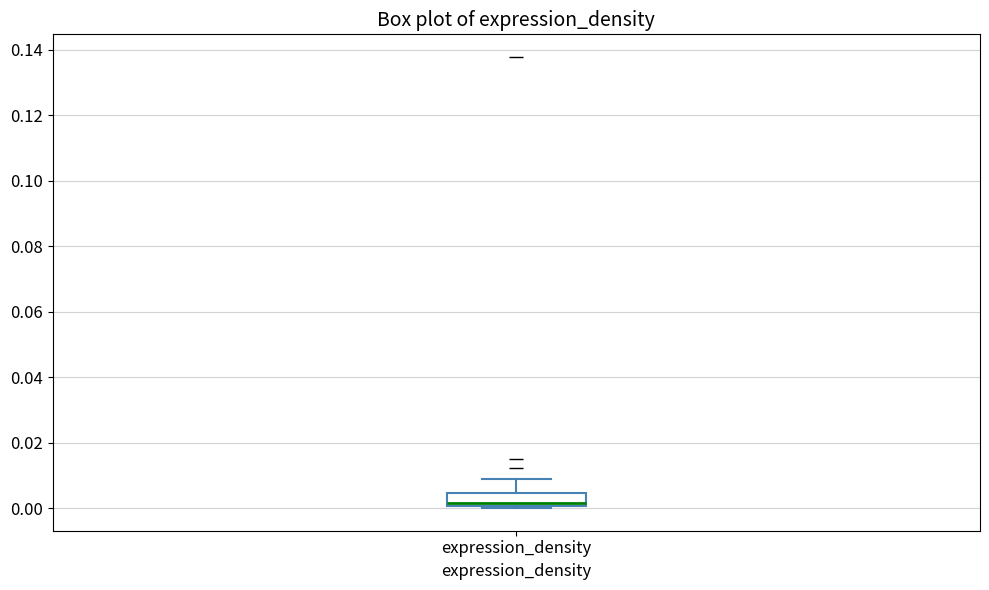

Transcribe this box plot: give where the median line is, the range the box spans, and where the two whiskers end, as read against the y-axis. The values are not printed on the chart, so give them approximately, as read against the axis.

median 0.002, box 0.000 to 0.004, whiskers 0.000 (just below the box's lower edge) to 0.008